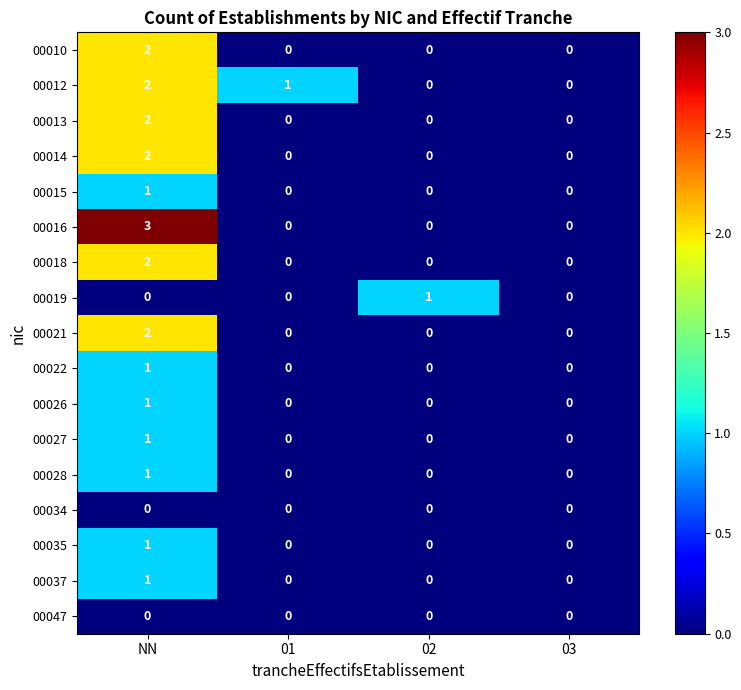

What is the total value across all series at 02?

1